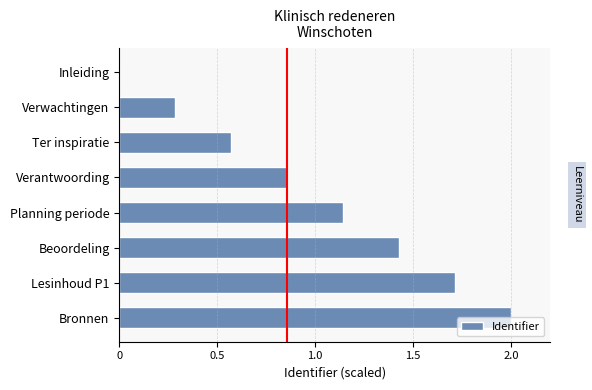

Is it true that the value at Lesinhoud P1 is 1.7?

True